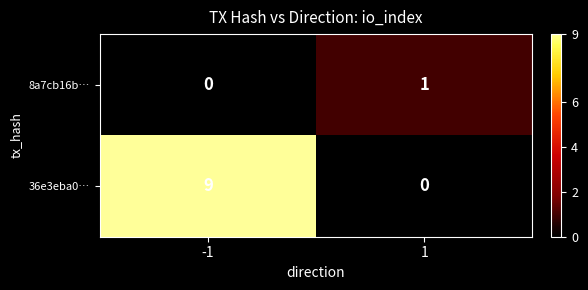

True or false: 36e3eba0… has a value of -5 at 1.

False